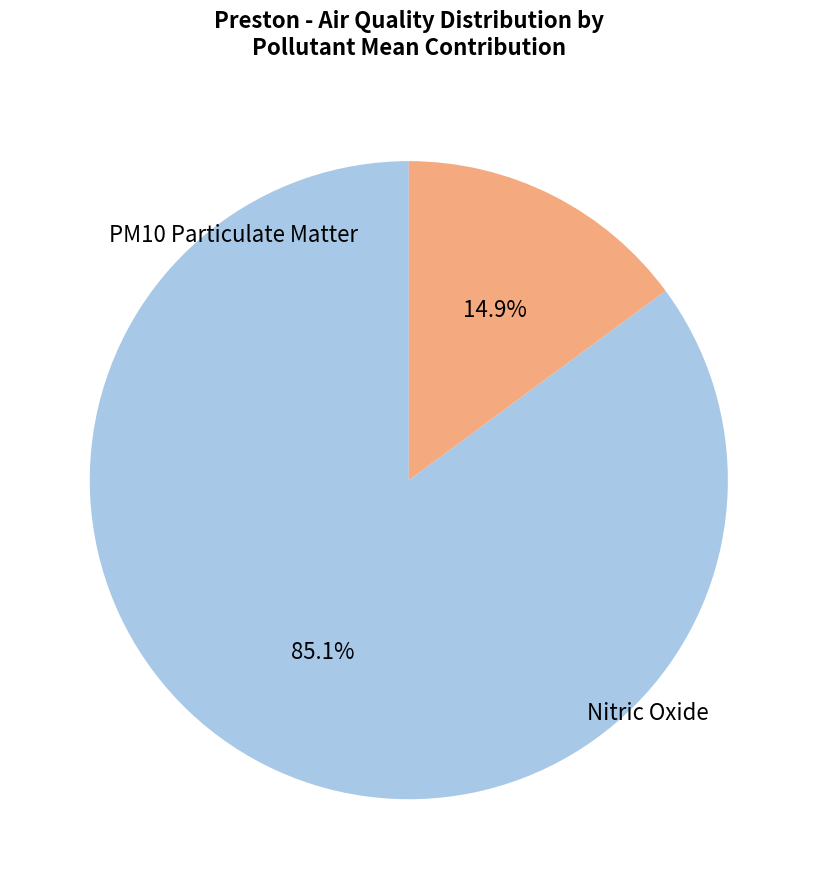

Does any single category account for the majority?

Yes